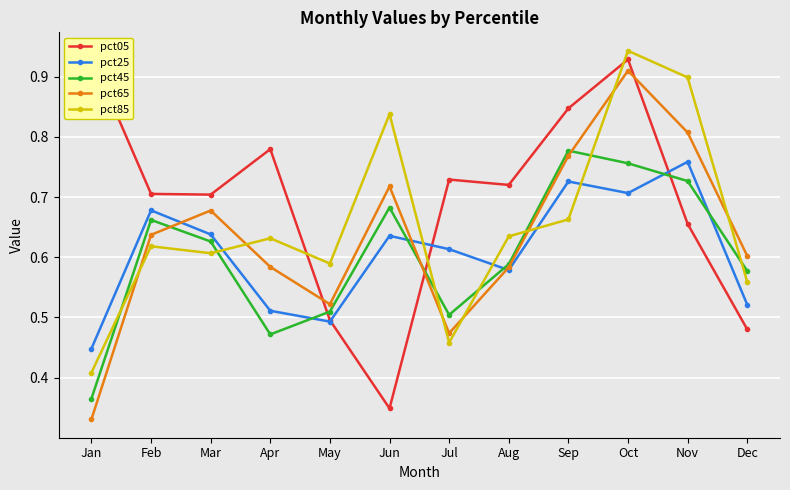

What is the average value of the pct65 series?

0.6